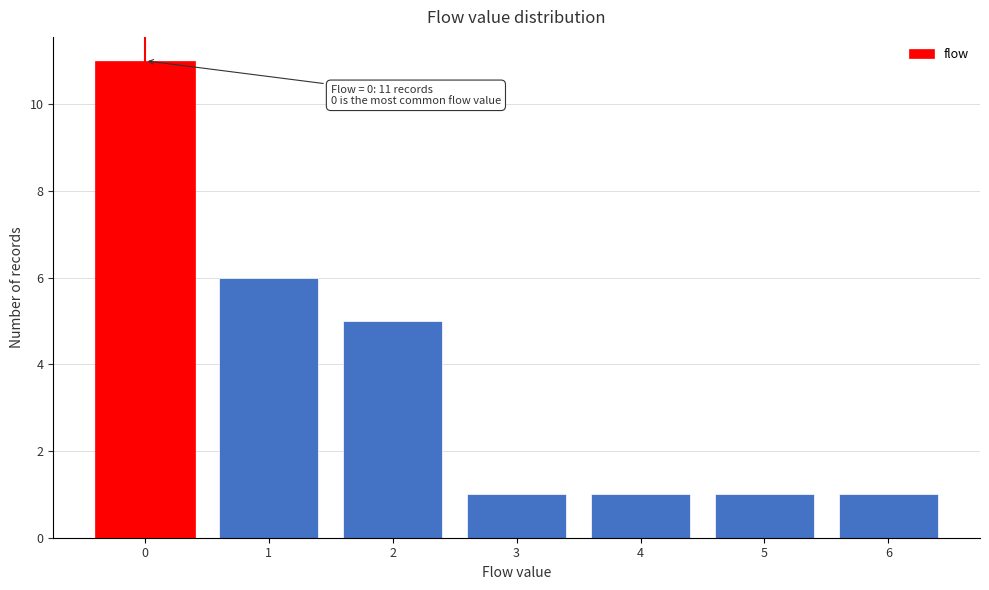

Which range on the x-axis has the tallest bar?

-0.5 to 0.5